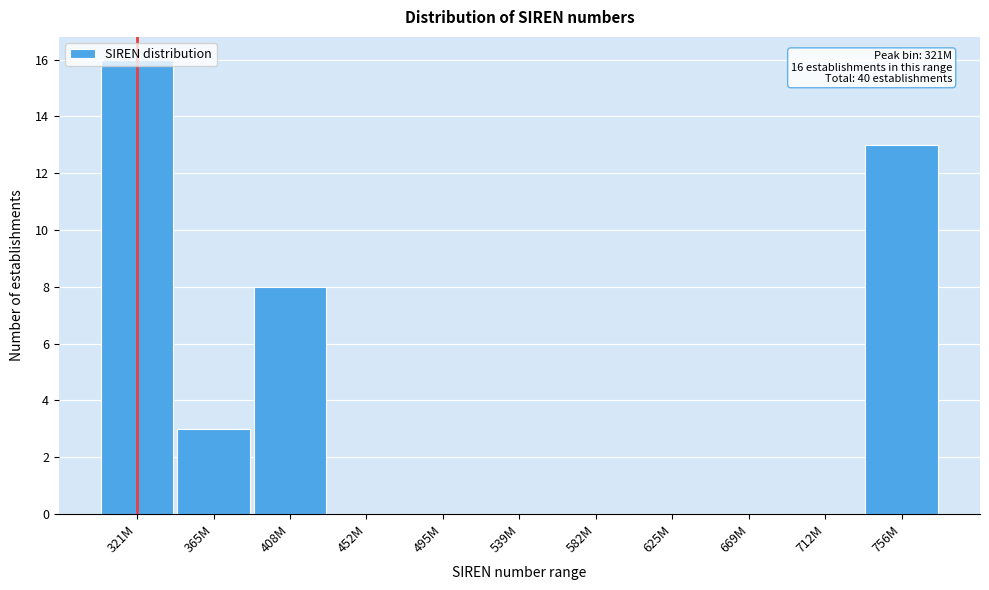

Which category has the highest value across all series?

321M